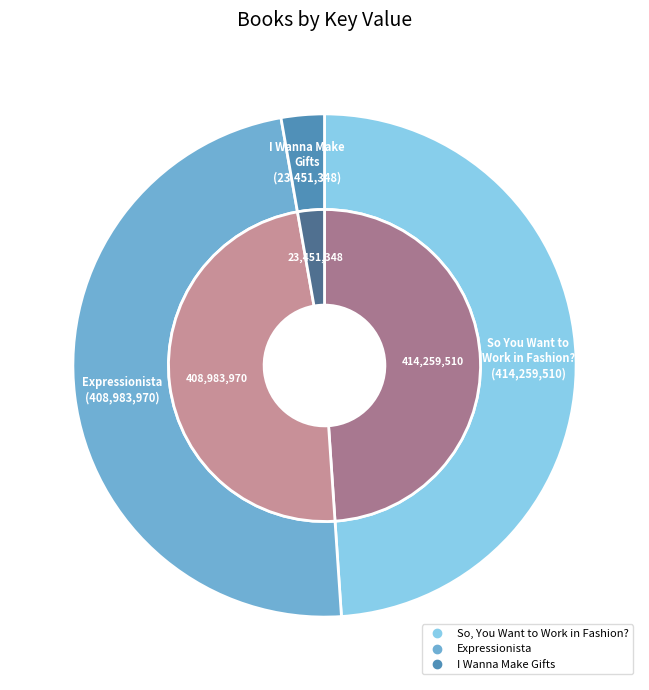

What percentage is the I Wanna Make Gifts slice, to the nearest percent?

3%